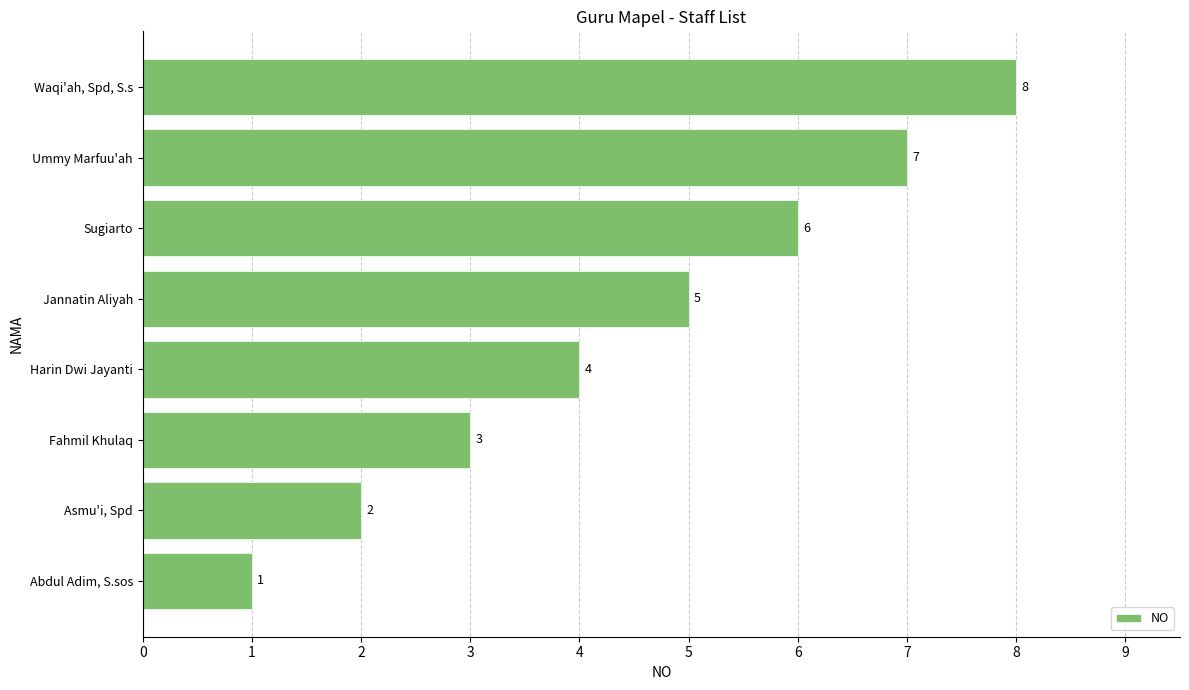

Approximately how many times larger is the value at Harin Dwi Jayanti compared to Waqi'ah, Spd, S.s?

0.5